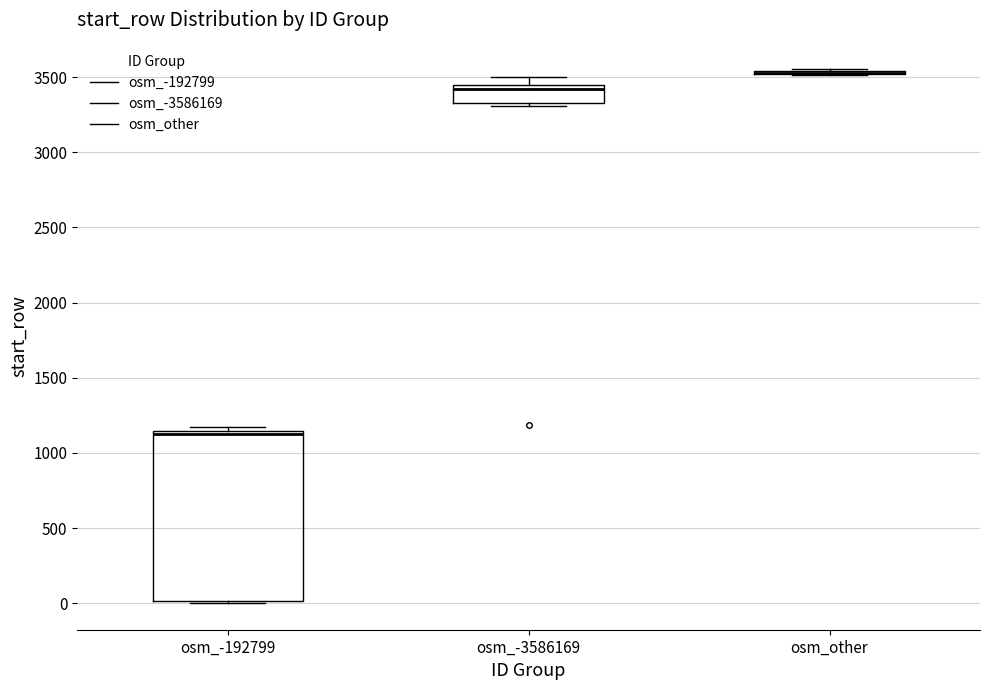

Which box is the tallest, from its lower edge to its upper edge?

osm_-192799